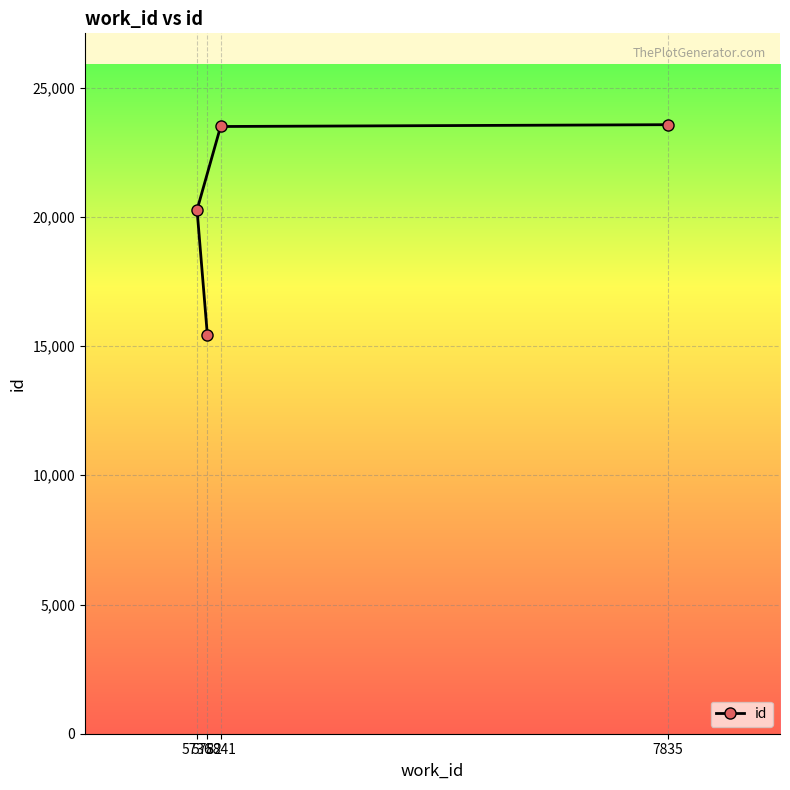

What is the change in value from 5782 to 5841?

+8069